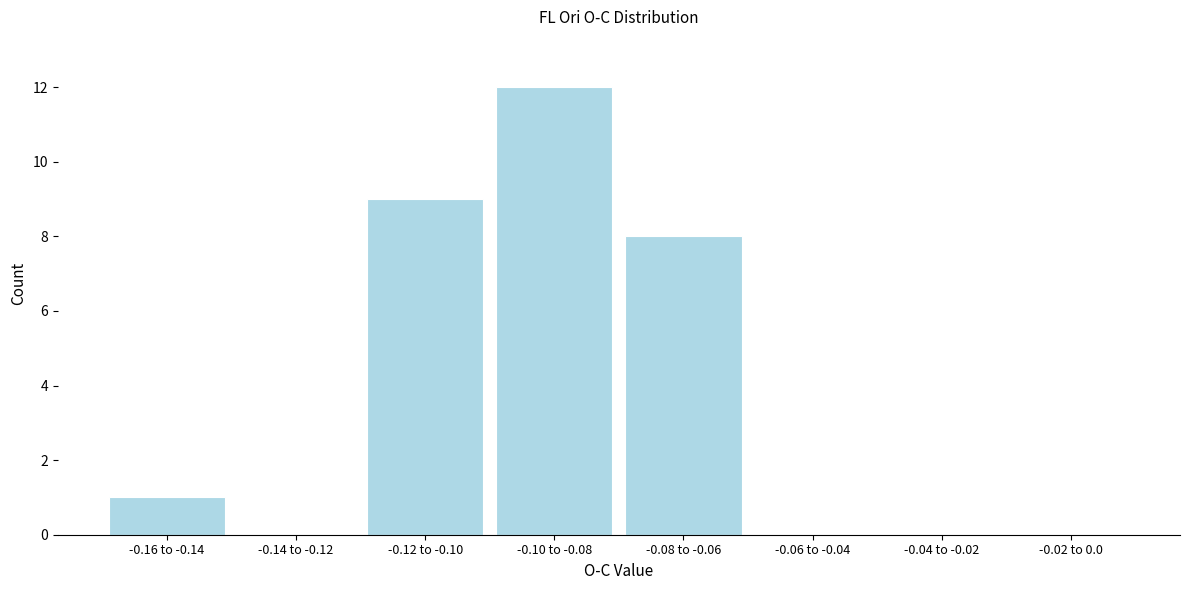

Reading left to right, list all the values displayed in this chart.

-0.16 to -0.14=1	-0.14 to -0.12=0	-0.12 to -0.10=9	-0.10 to -0.08=12	-0.08 to -0.06=8	-0.06 to -0.04=0	-0.04 to -0.02=0	-0.02 to 0.0=0